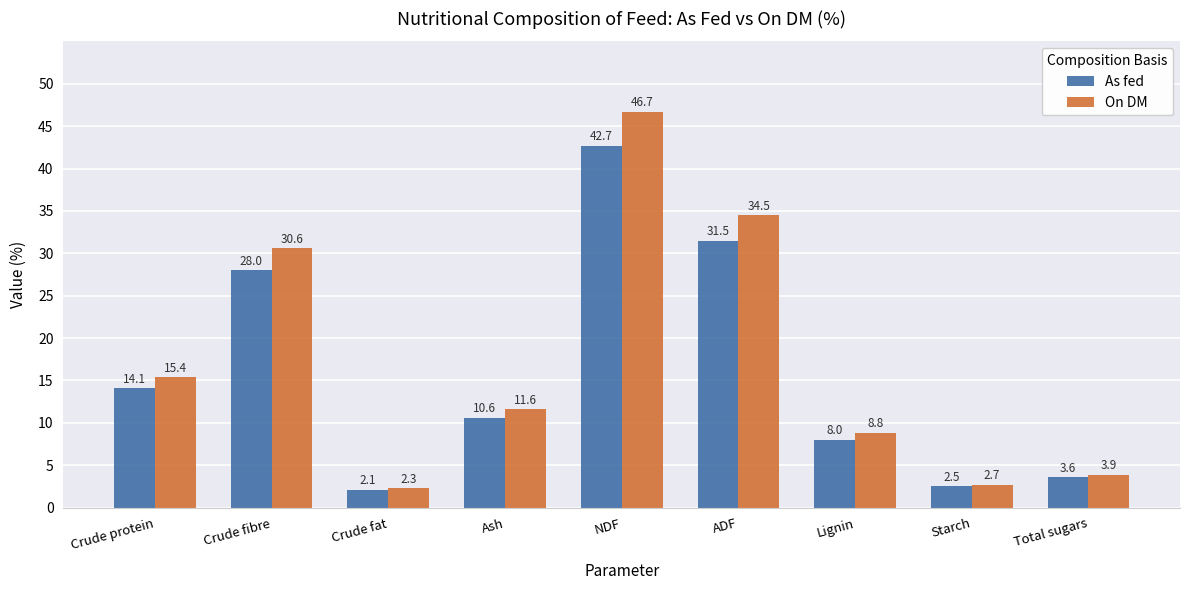

Count the number of categories in the chart.

9